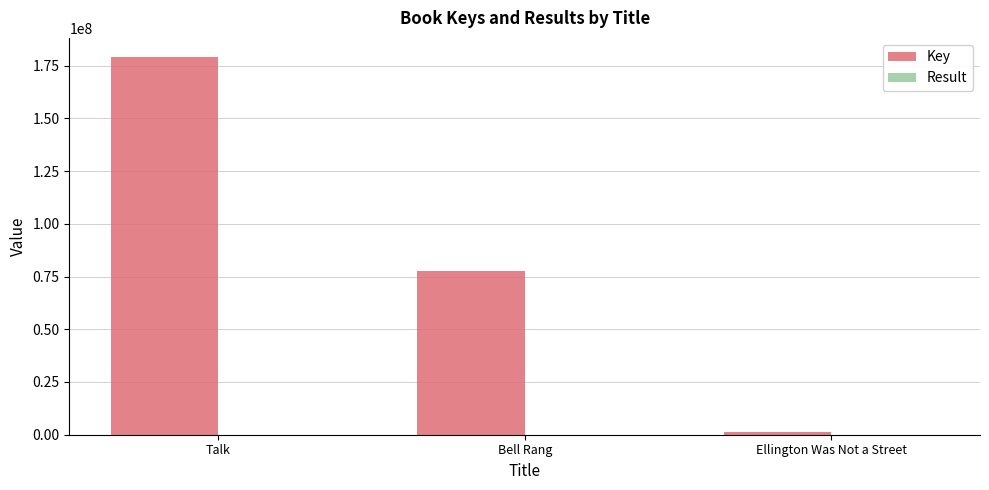

Between Talk and Ellington Was Not a Street, which series saw the biggest shift?

Key